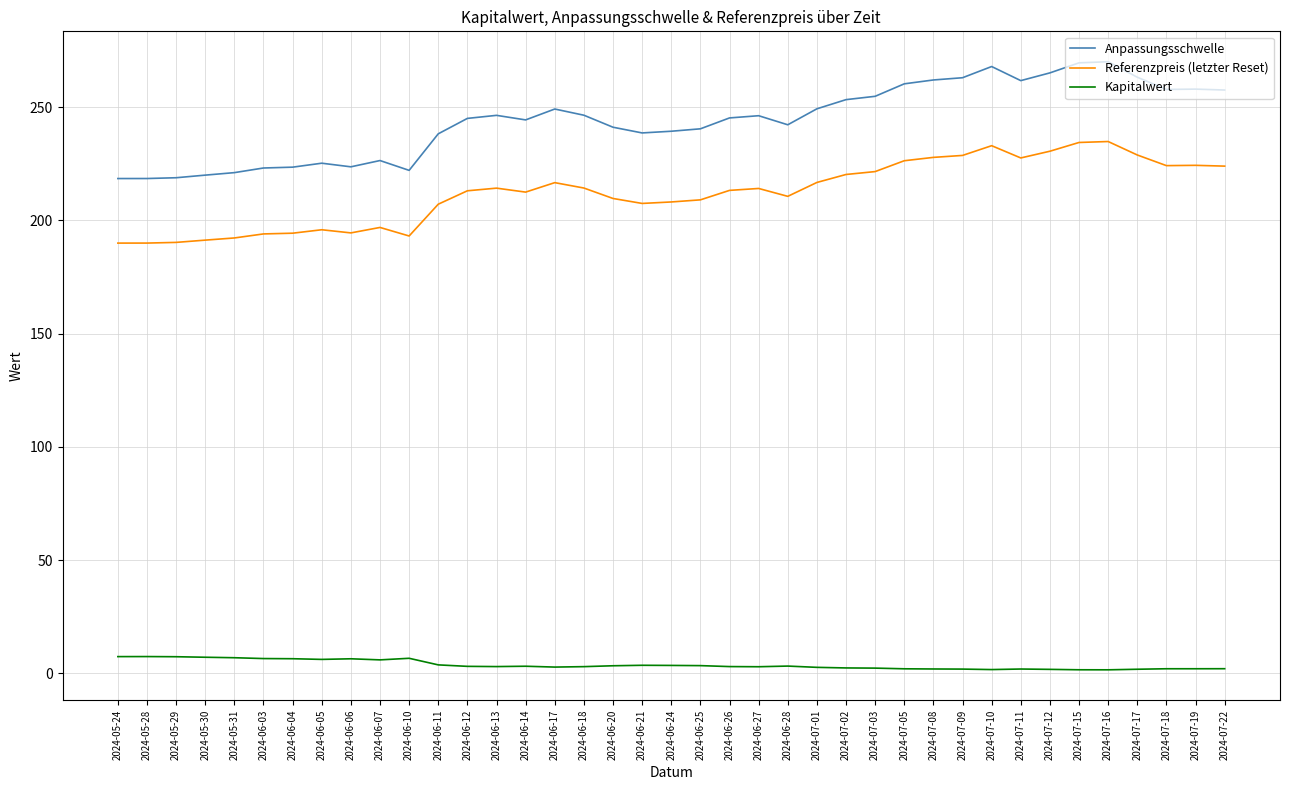

What are all the series names shown in the legend?

Anpassungsschwelle, Referenzpreis (letzter Reset), Kapitalwert